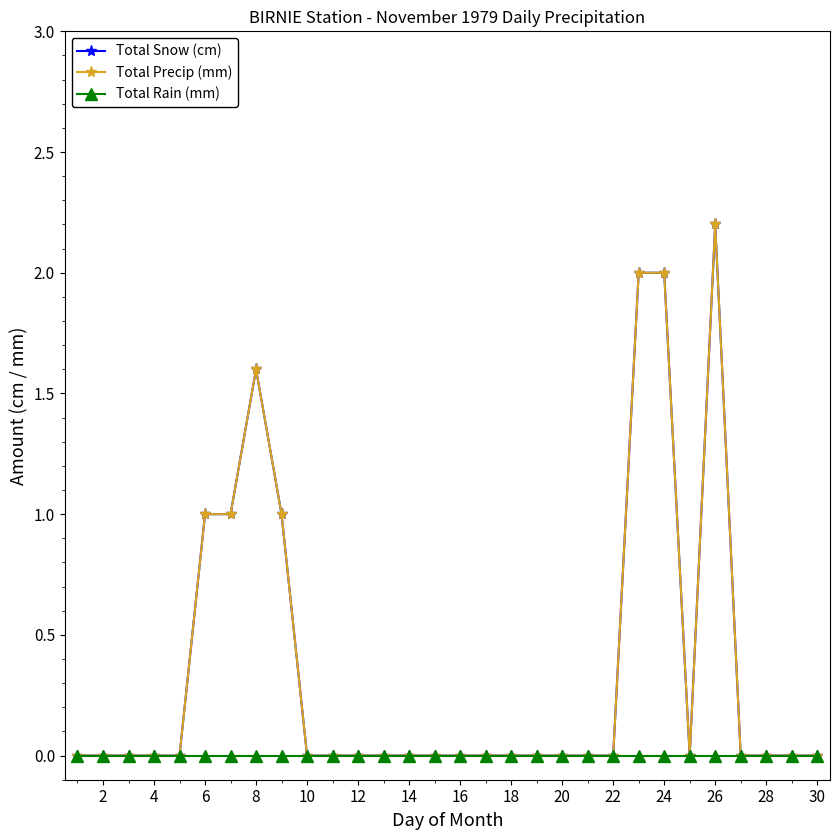

In Total Snow (cm), how many points are higher than both neighbors (excluding endpoints)?

2